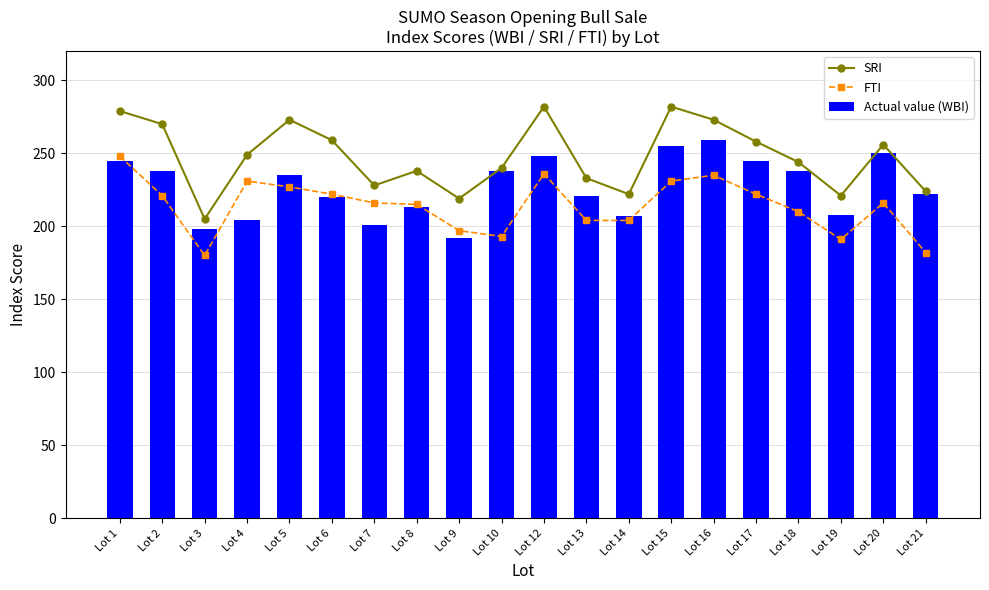

What is the greatest value displayed?

282